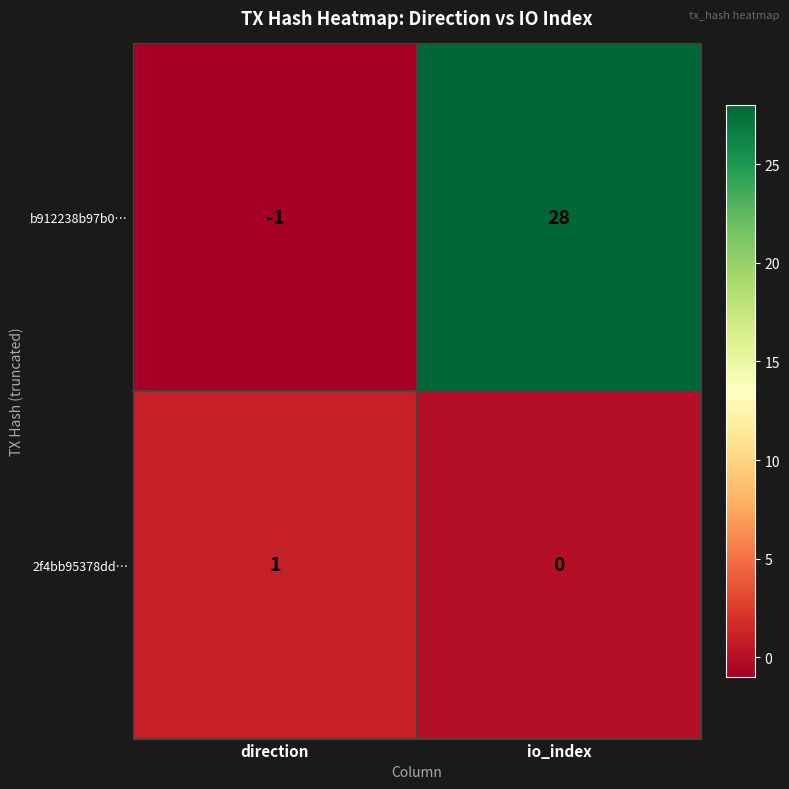

Reading left to right, transcribe all the data shown in this chart.

b912238b97b0…: -1	28
2f4bb95378dd…: 1	0